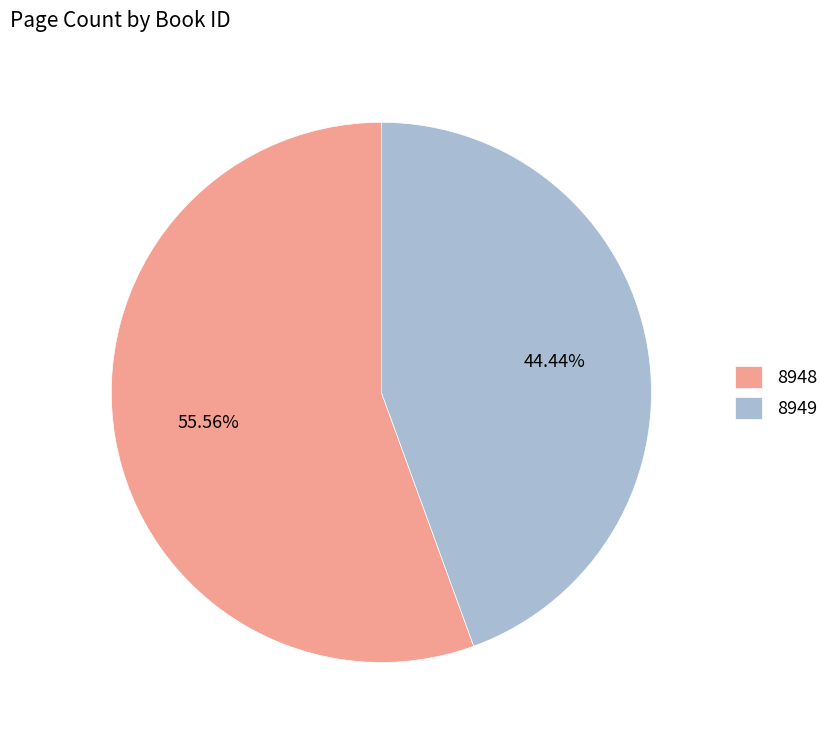

To the nearest percent, what portion does 8948 represent?

56%